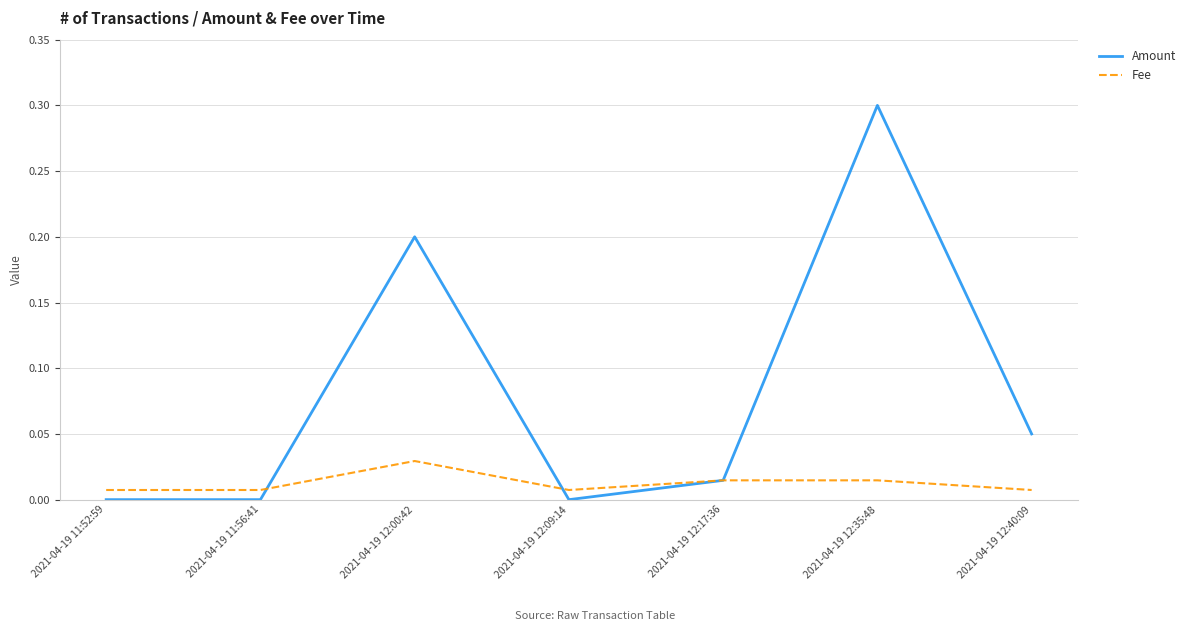

List the series in order of their overall mean, highest first.

Amount, Fee